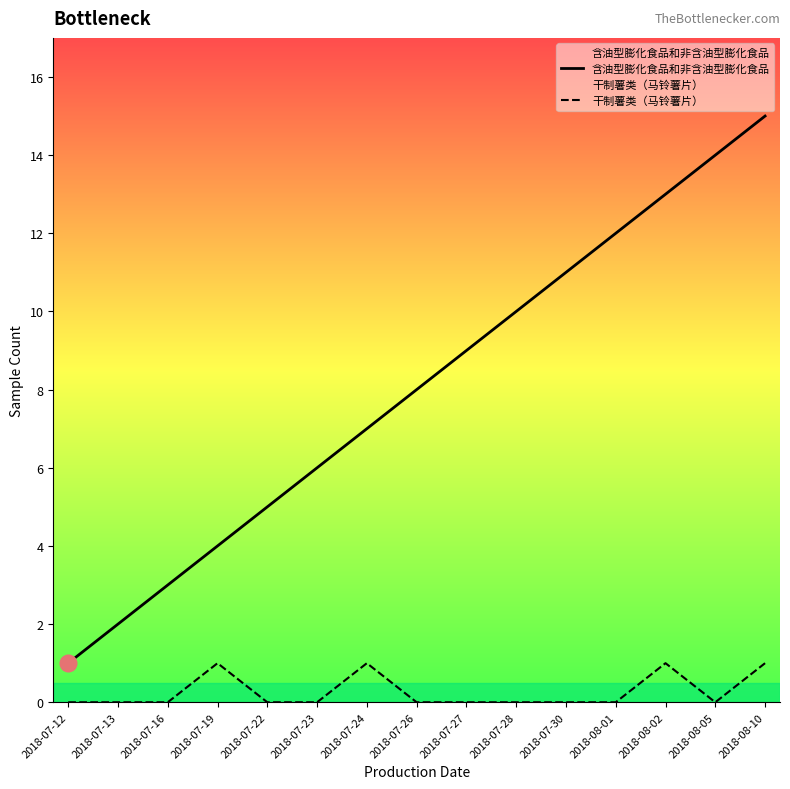

The 含油型膨化食品和非含油型膨化食品 series shows 14 at 2018-08-05. True or false?

True